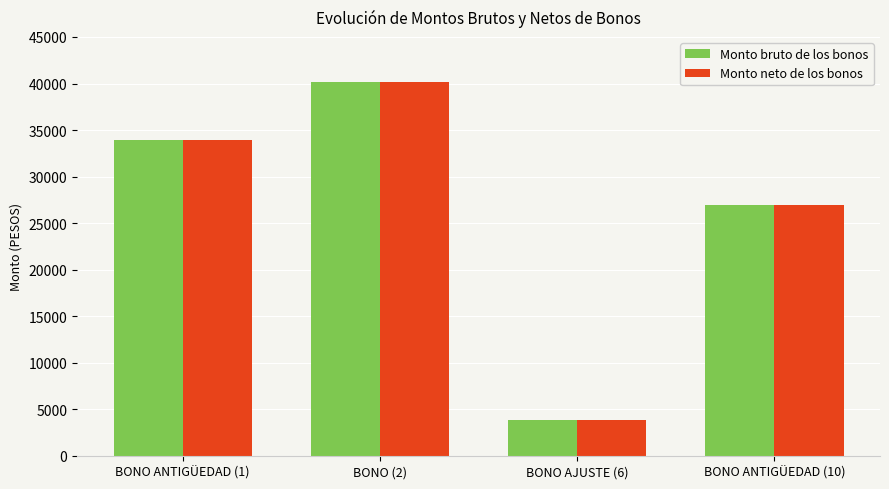

Reading right to left, list all the values displayed in this chart.

Monto bruto de los bonos: 26930.1	3798.4	40162.1	33963.9
Monto neto de los bonos: 26930.1	3798.4	40162.1	33963.9